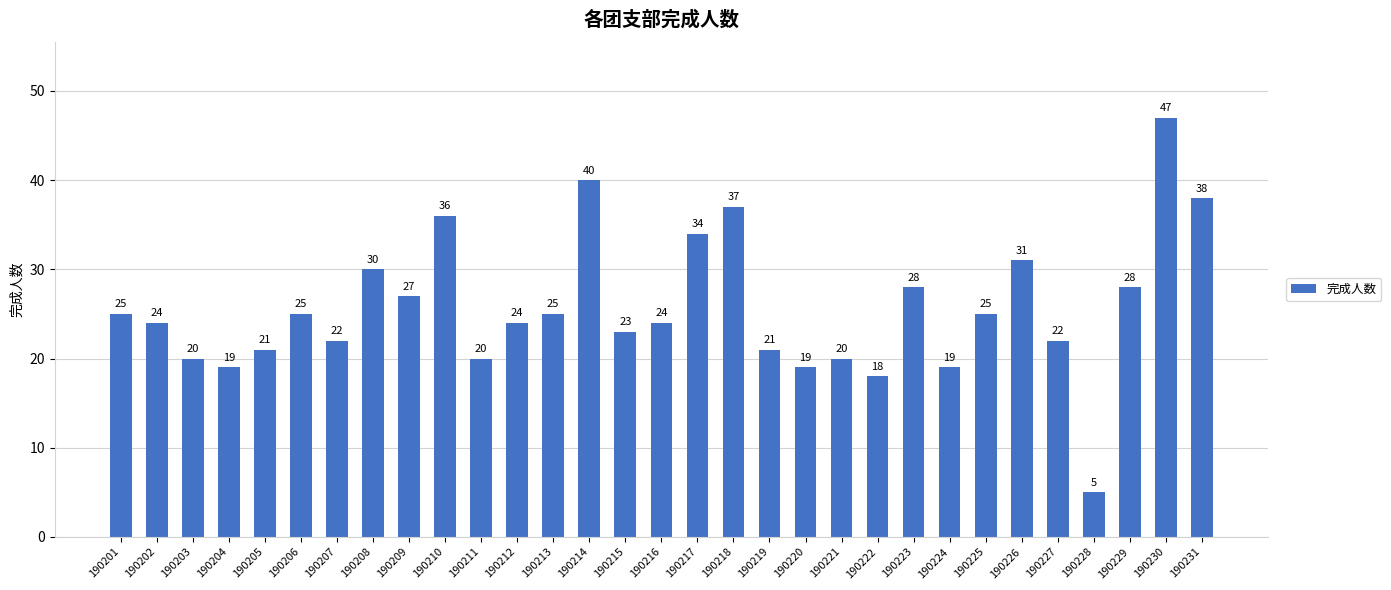

How many data points does each series have?

31